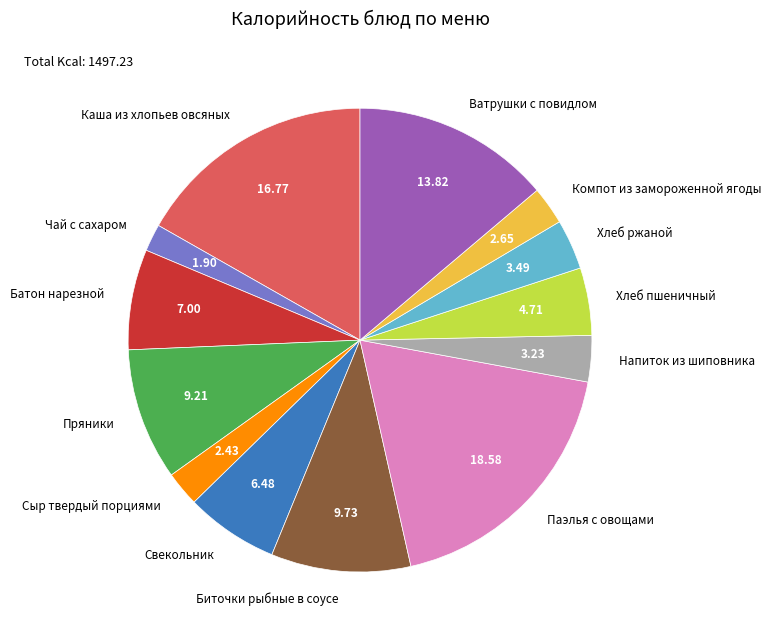

Count the number of slices in the pie.

13